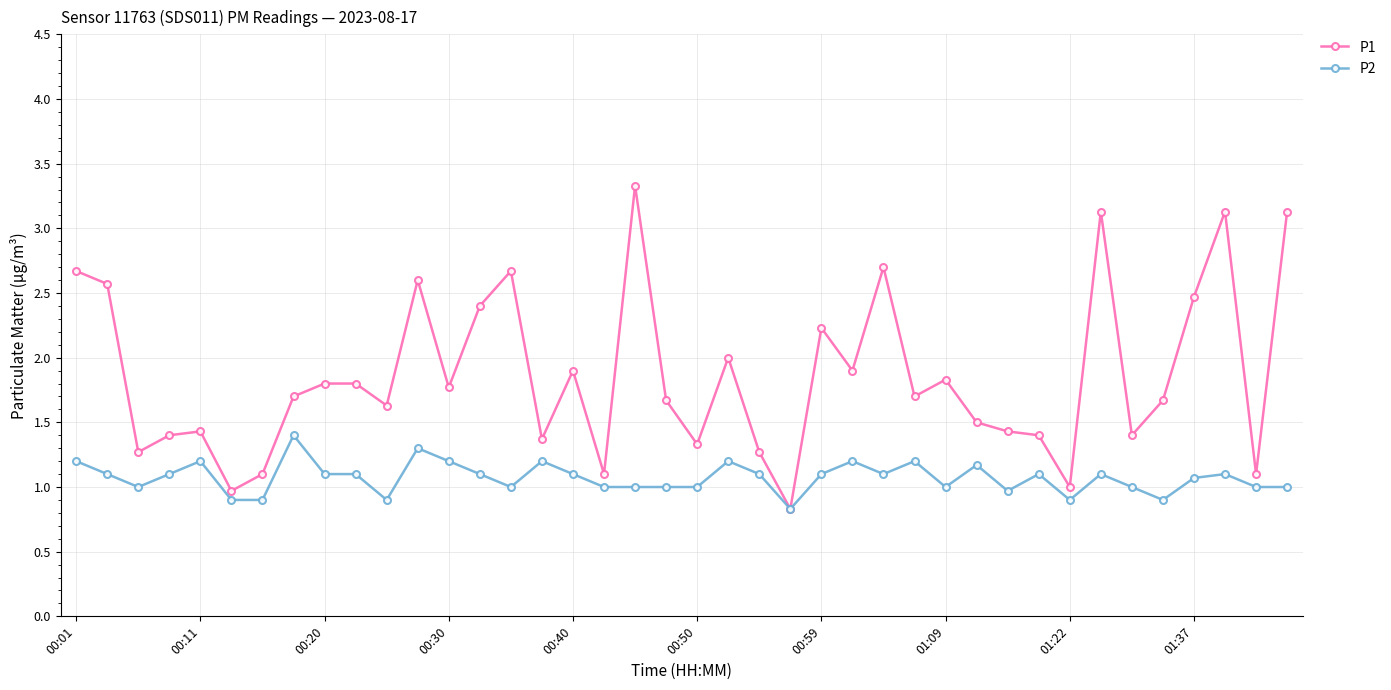

What is the maximum value shown in the chart?

3.3